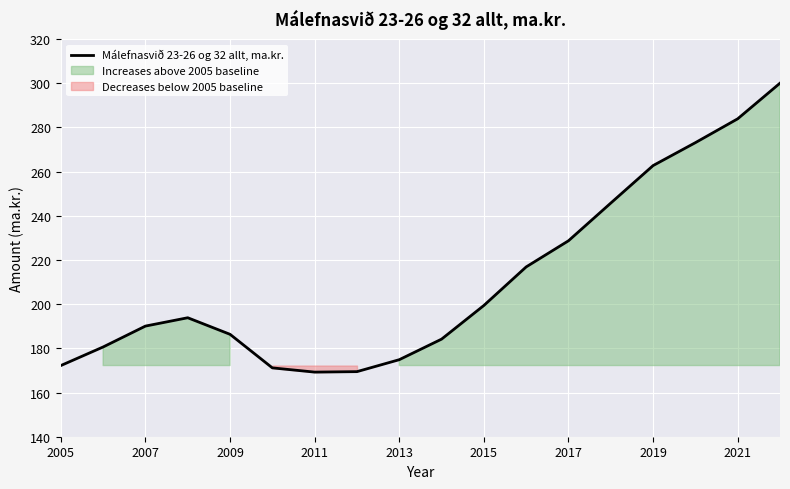

Is this an area chart (filled region under the line)?

No